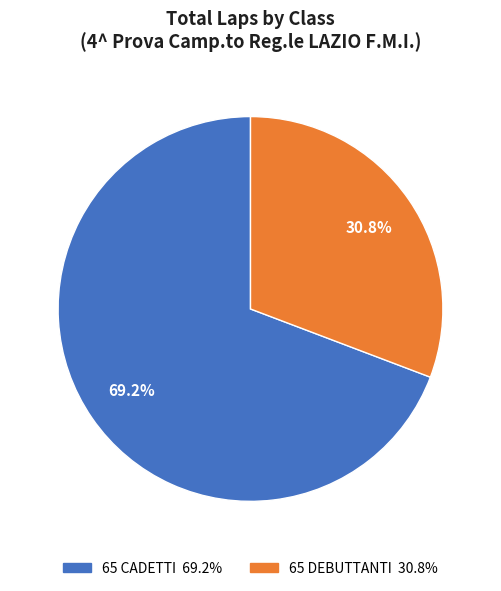

Does 65 DEBUTTANTI account for over 50% of the chart?

No